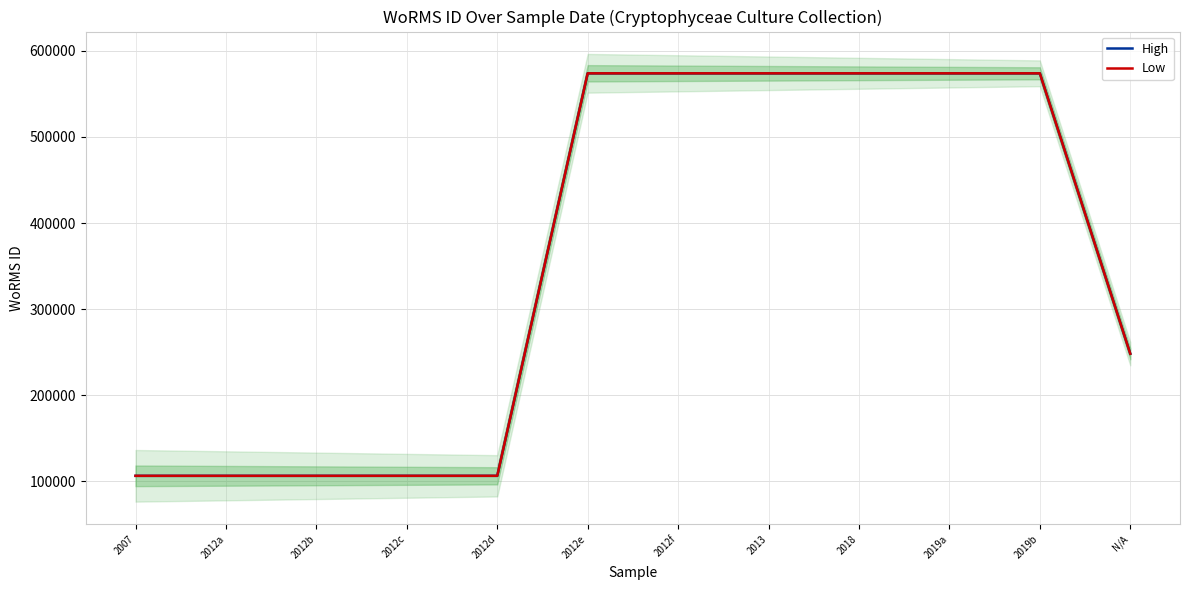

At how many categories does at least one series exceed 107365?

7